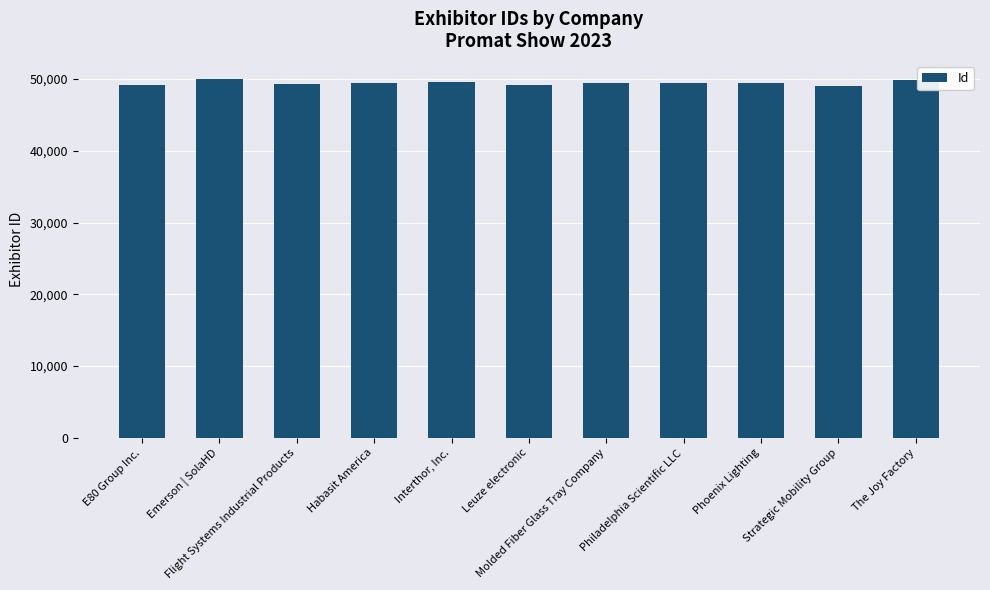

What is the value of the 3rd bar from the left?

49383